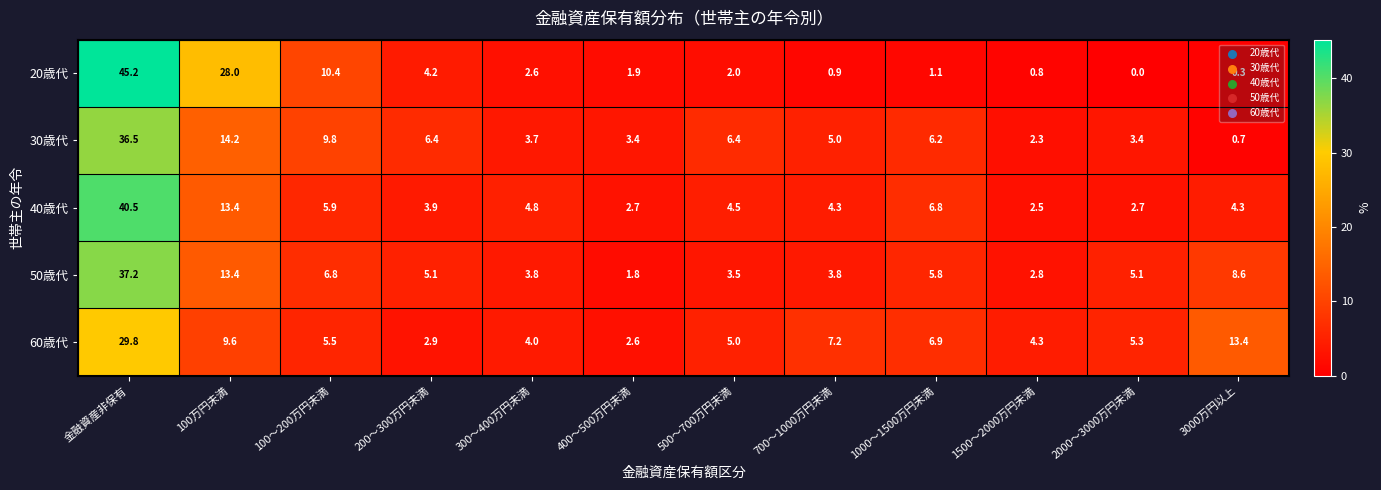

At which category is the sum across all series the highest?

金融資産非保有